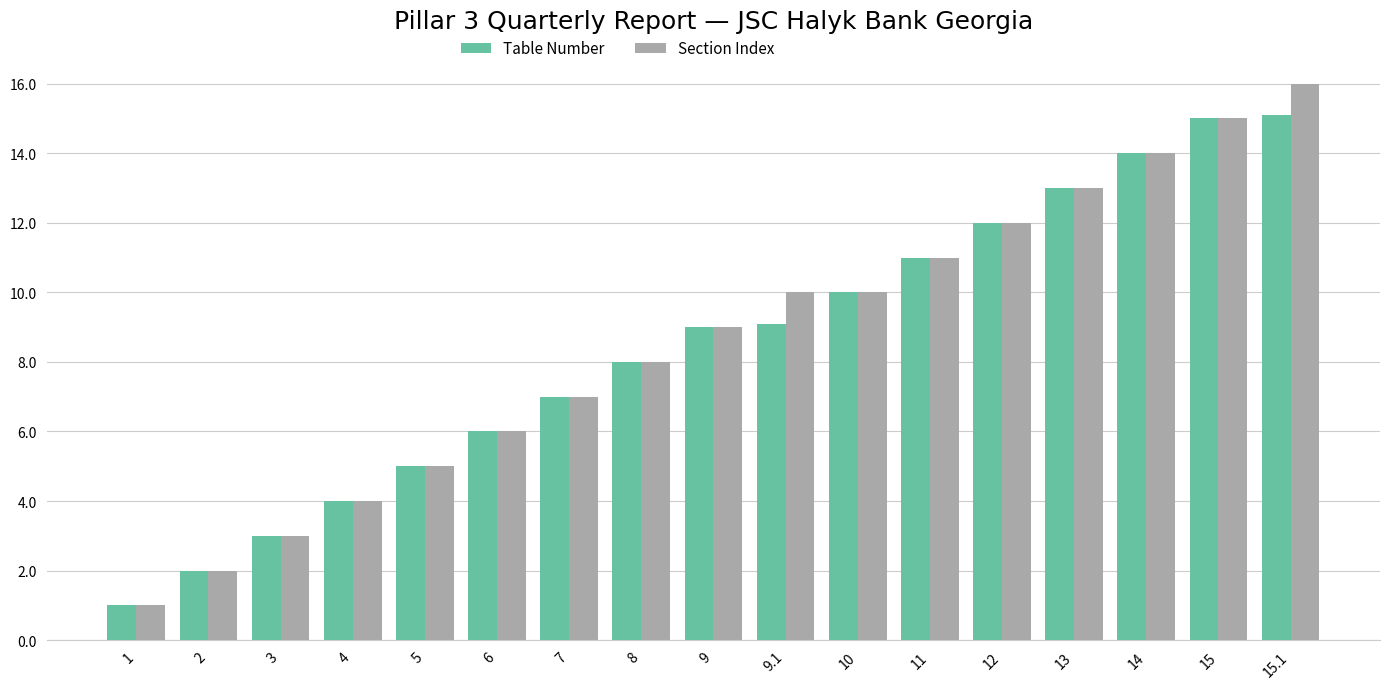

The Table Number series shows 10.0 at 10. True or false?

True